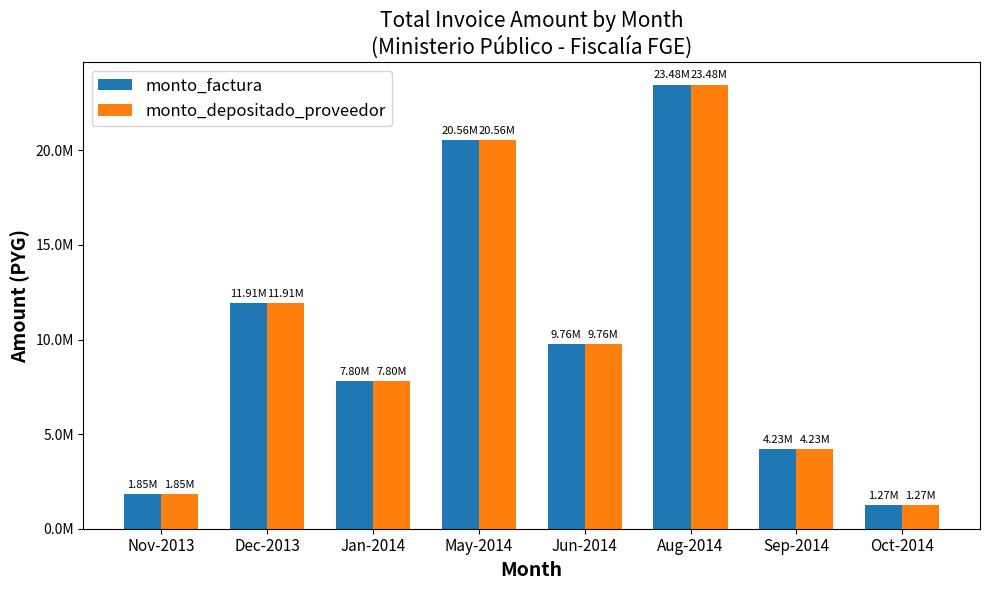

Which series has the largest range (max minus min)?

monto_factura